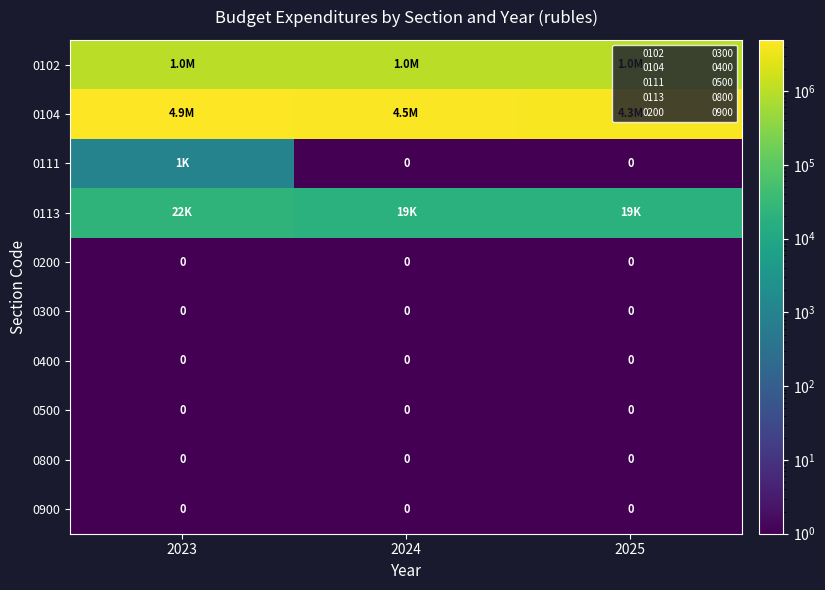

What is the sum of all 0111 values?

1000.2